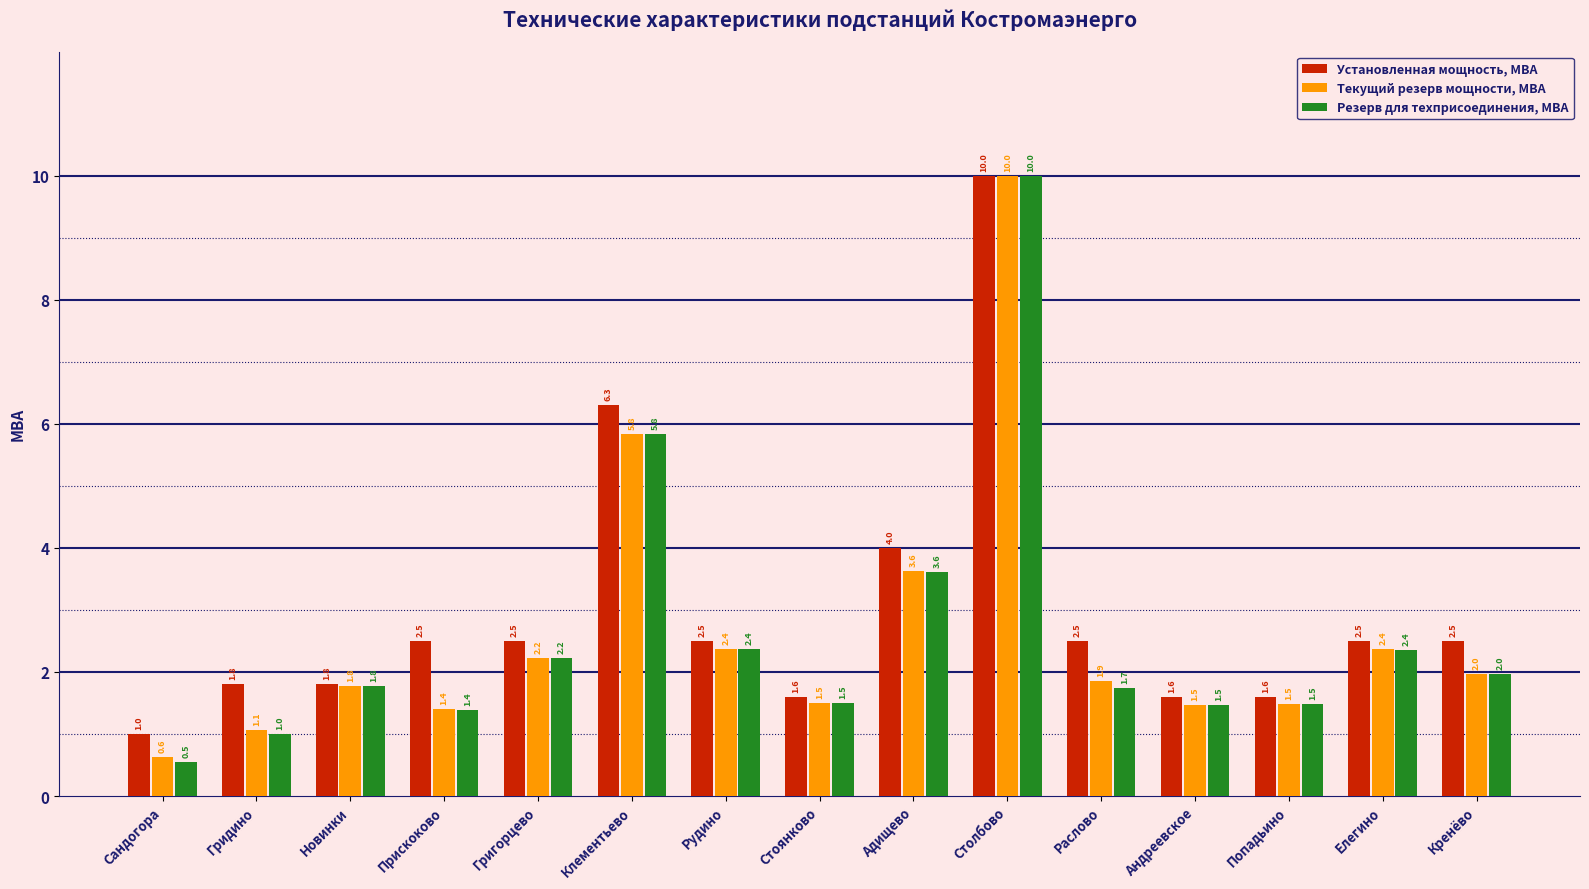

What is the maximum value for Установленная мощность, МВА?

10.0